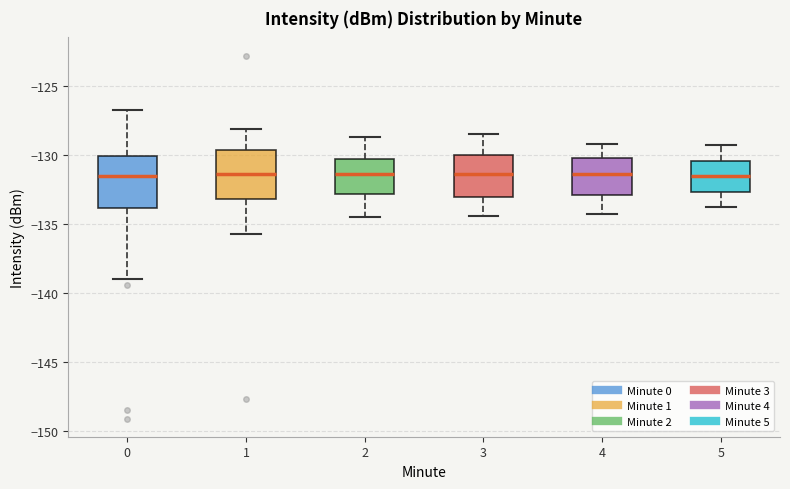

Where does the upper whisker of the box at x = 2 end on the y-axis? The values are not printed on the chart, so give them approximately, as read against the axis.

-128.5